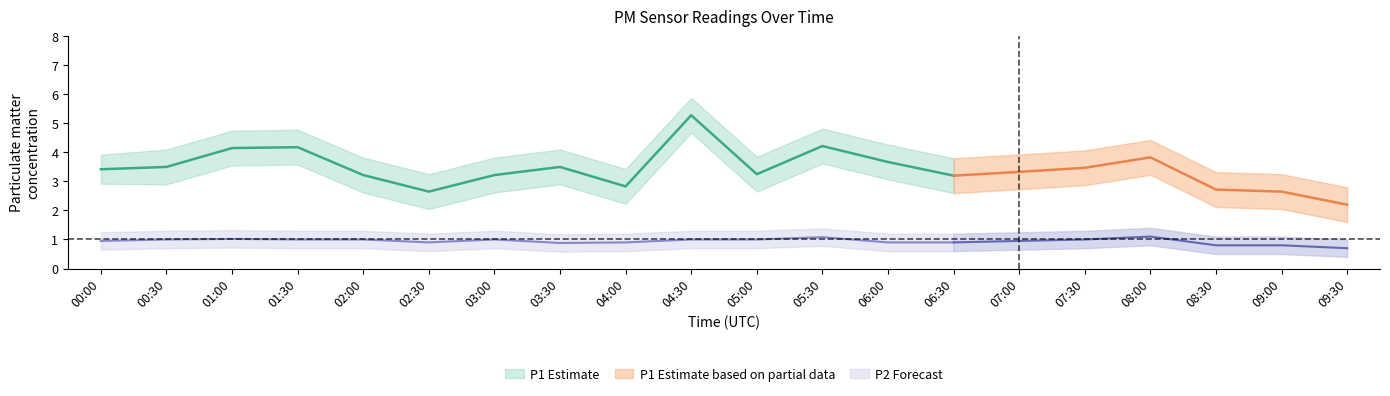

List the labels in order of P1_lower value, largest first.

04:30, 05:30, 01:30, 01:00, 08:00, 06:00, 00:00, 00:30, 03:30, 07:30, 07:00, 05:00, 02:00, 03:00, 06:30, 04:00, 08:30, 02:30, 09:00, 09:30